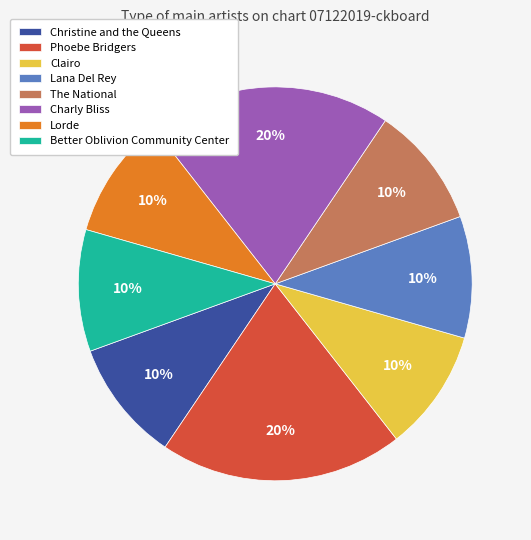

The Christine and the Queens slice represents 10% of the pie. True or false?

True